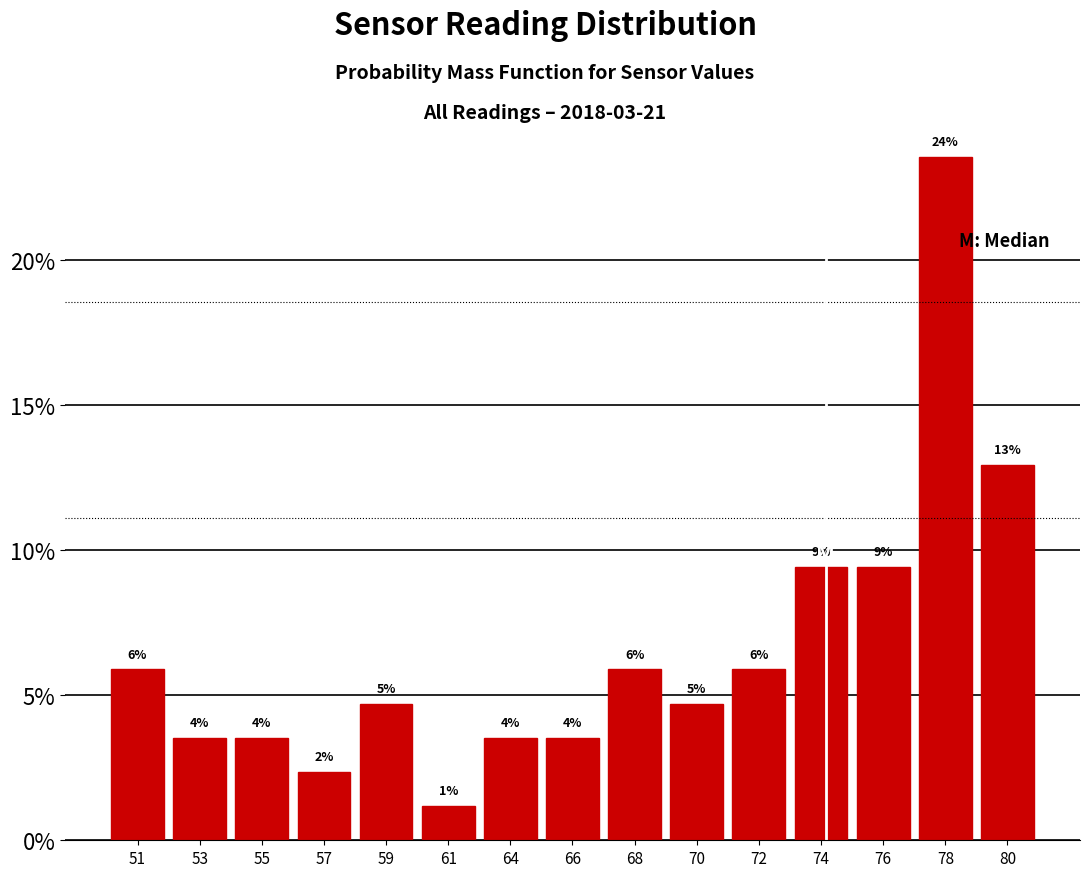

Does the chart contain any negative values?

No